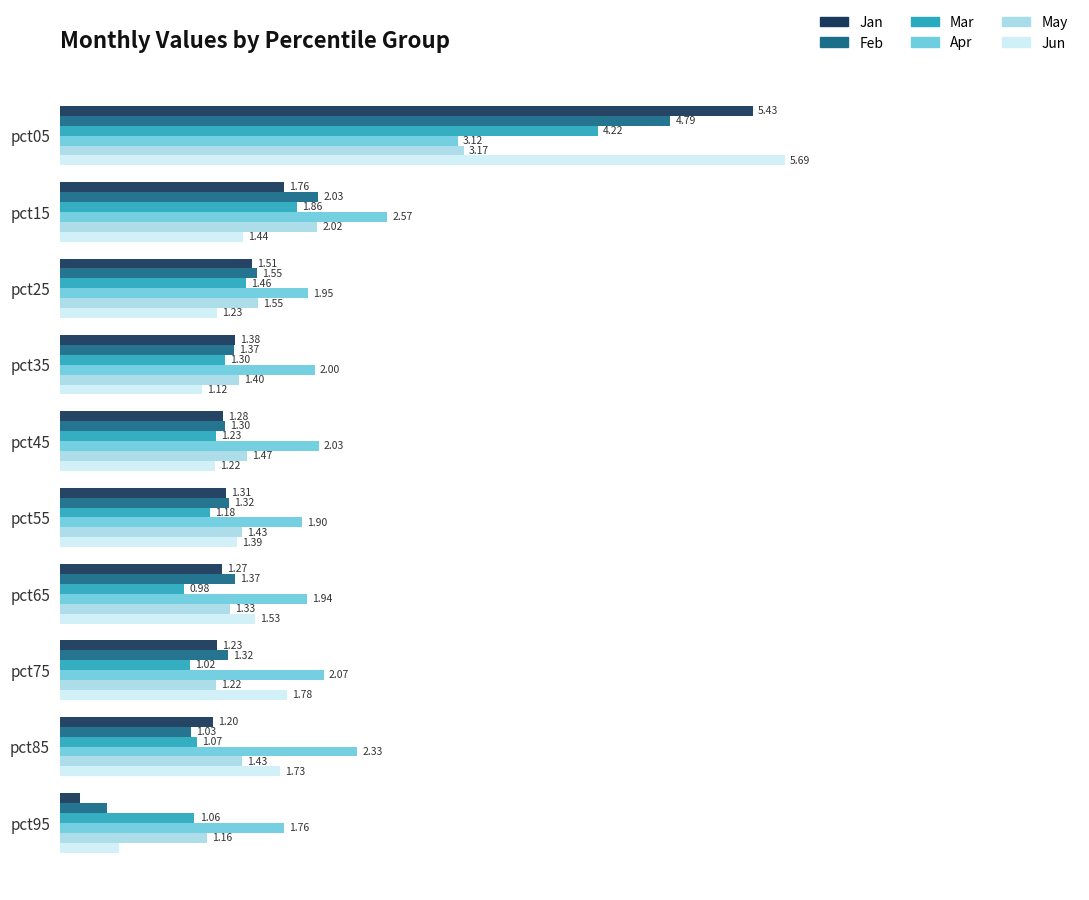

At pct75, list the series in order from largest to smallest.

Apr, Jun, Feb, Jan, May, Mar